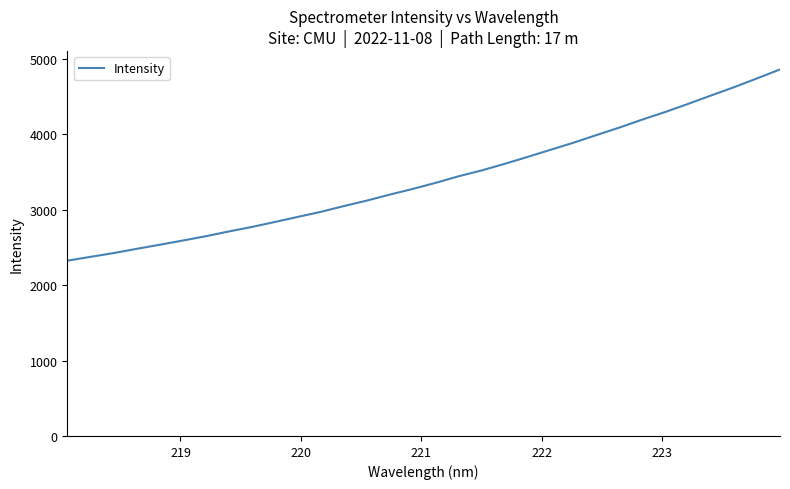

Does the chart have visible grid lines?

No